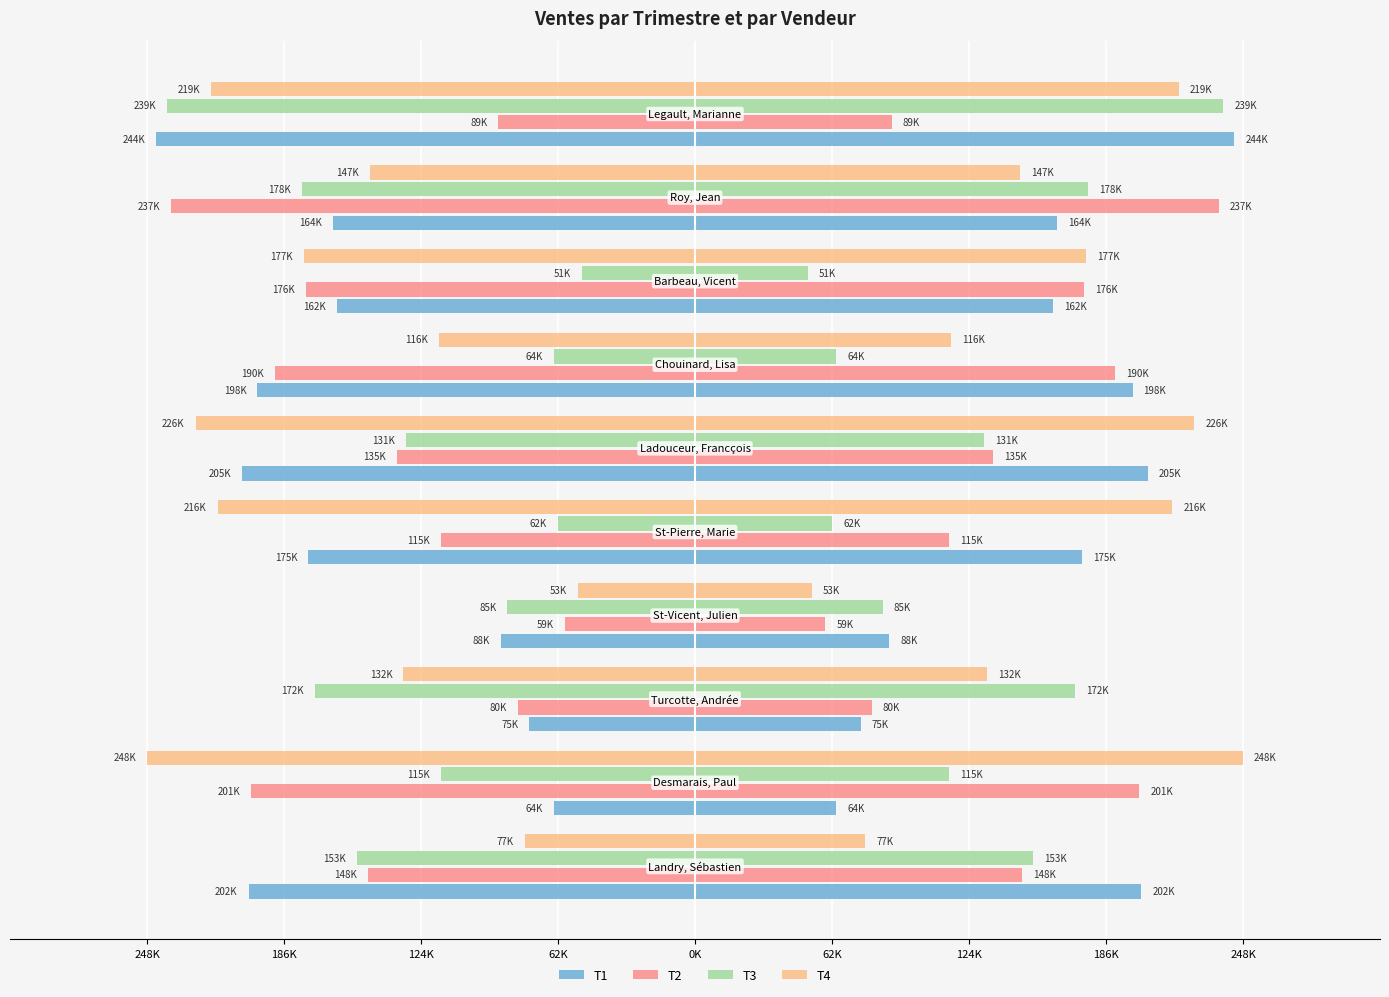

How many distinct data groups are displayed?

4